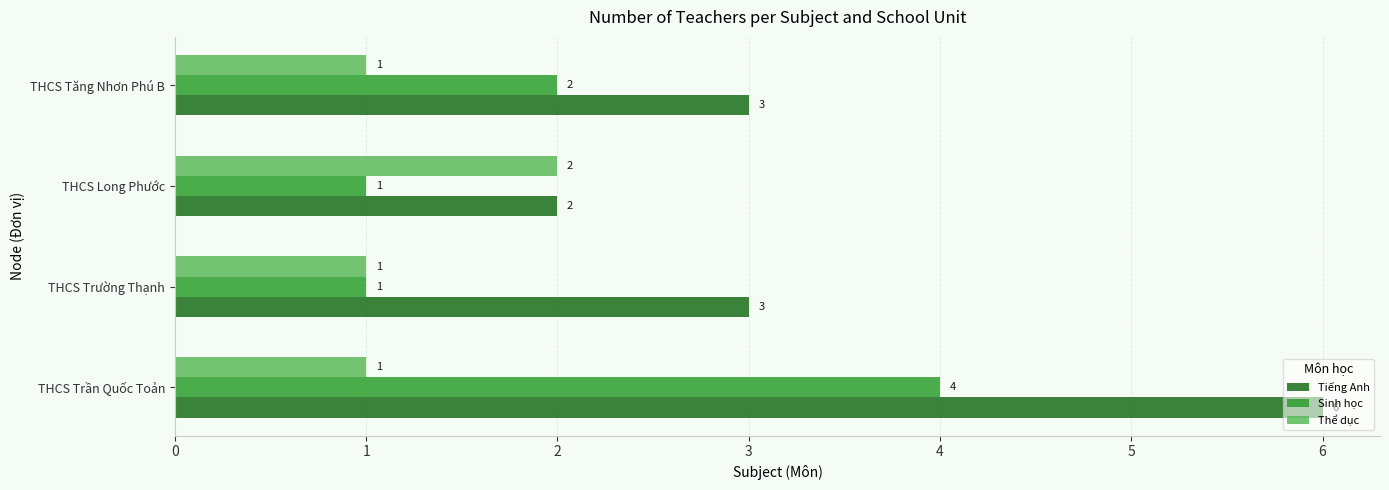

Between THCS Trường Thạnh and THCS Tăng Nhơn Phú B, which series saw the biggest shift?

Sinh học